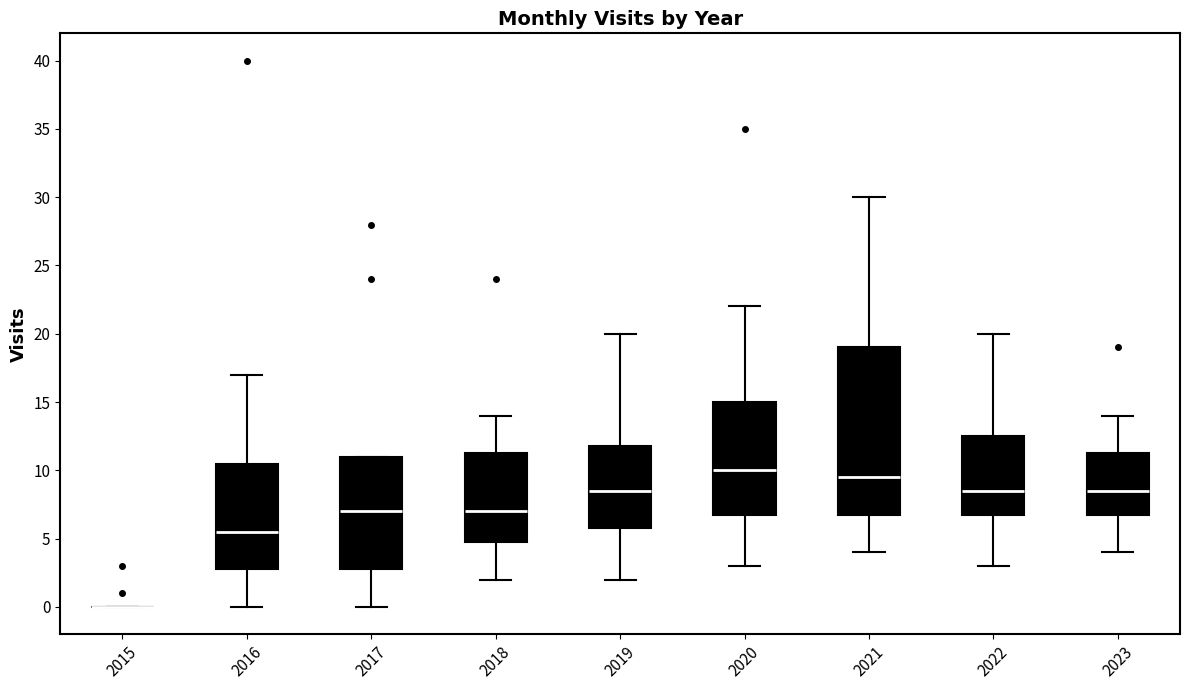

Where does the lower whisker of the box at x = 2016 end on the y-axis? The values are not printed on the chart, so give them approximately, as read against the axis.

0.0